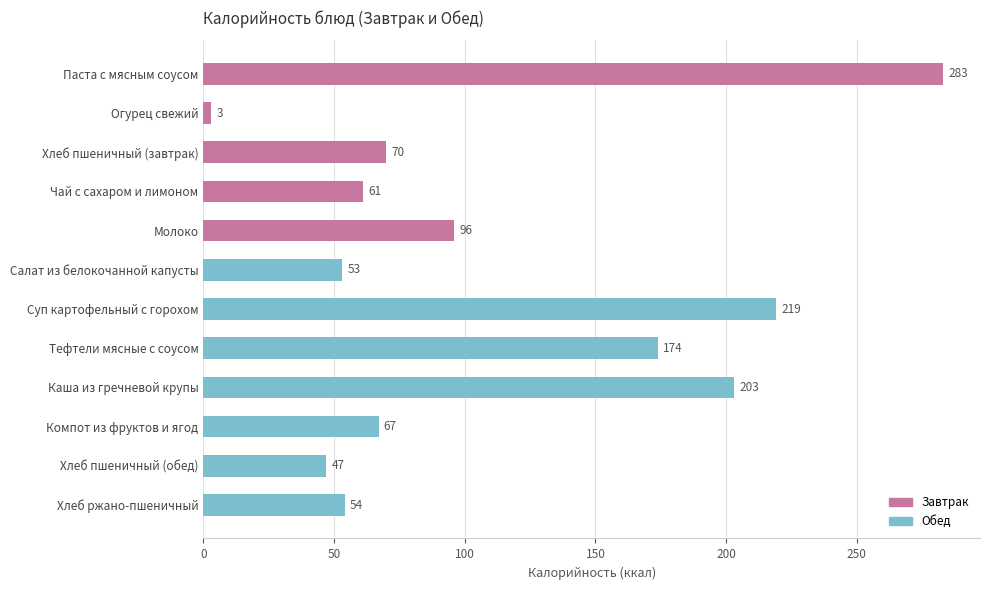

Between Хлеб пшеничный (завтрак) and Суп картофельный с горохом, which is larger?

Суп картофельный с горохом